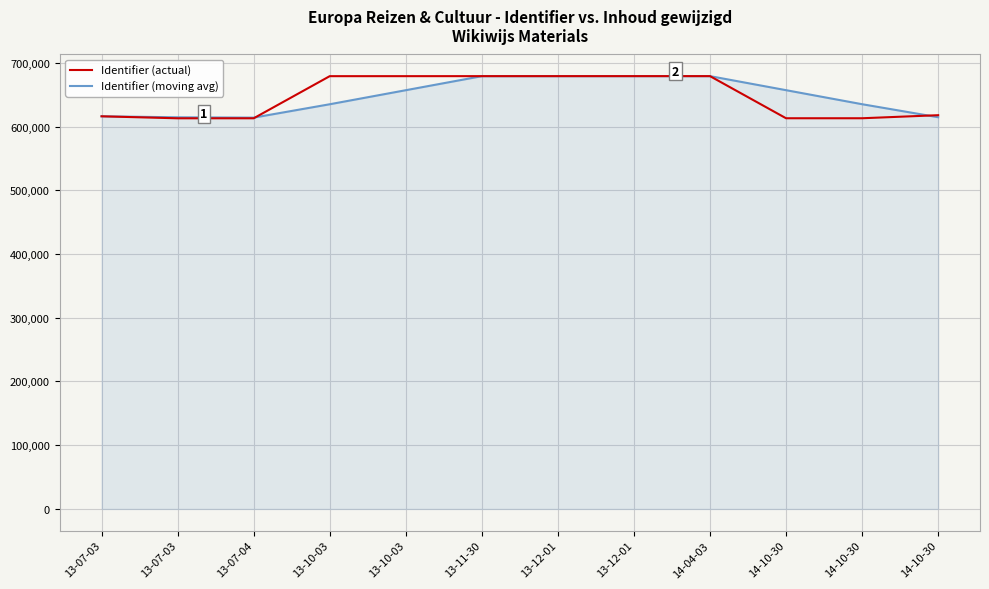

How many distinct data groups are displayed?

2